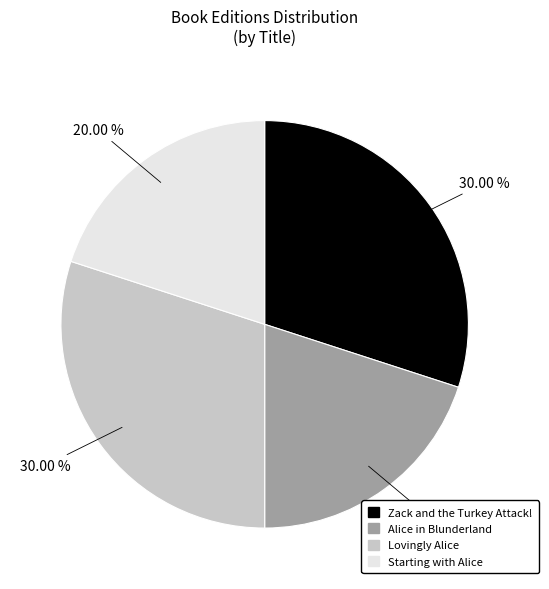

To the nearest percent, what percentage of the pie is Alice in Blunderland?

20%